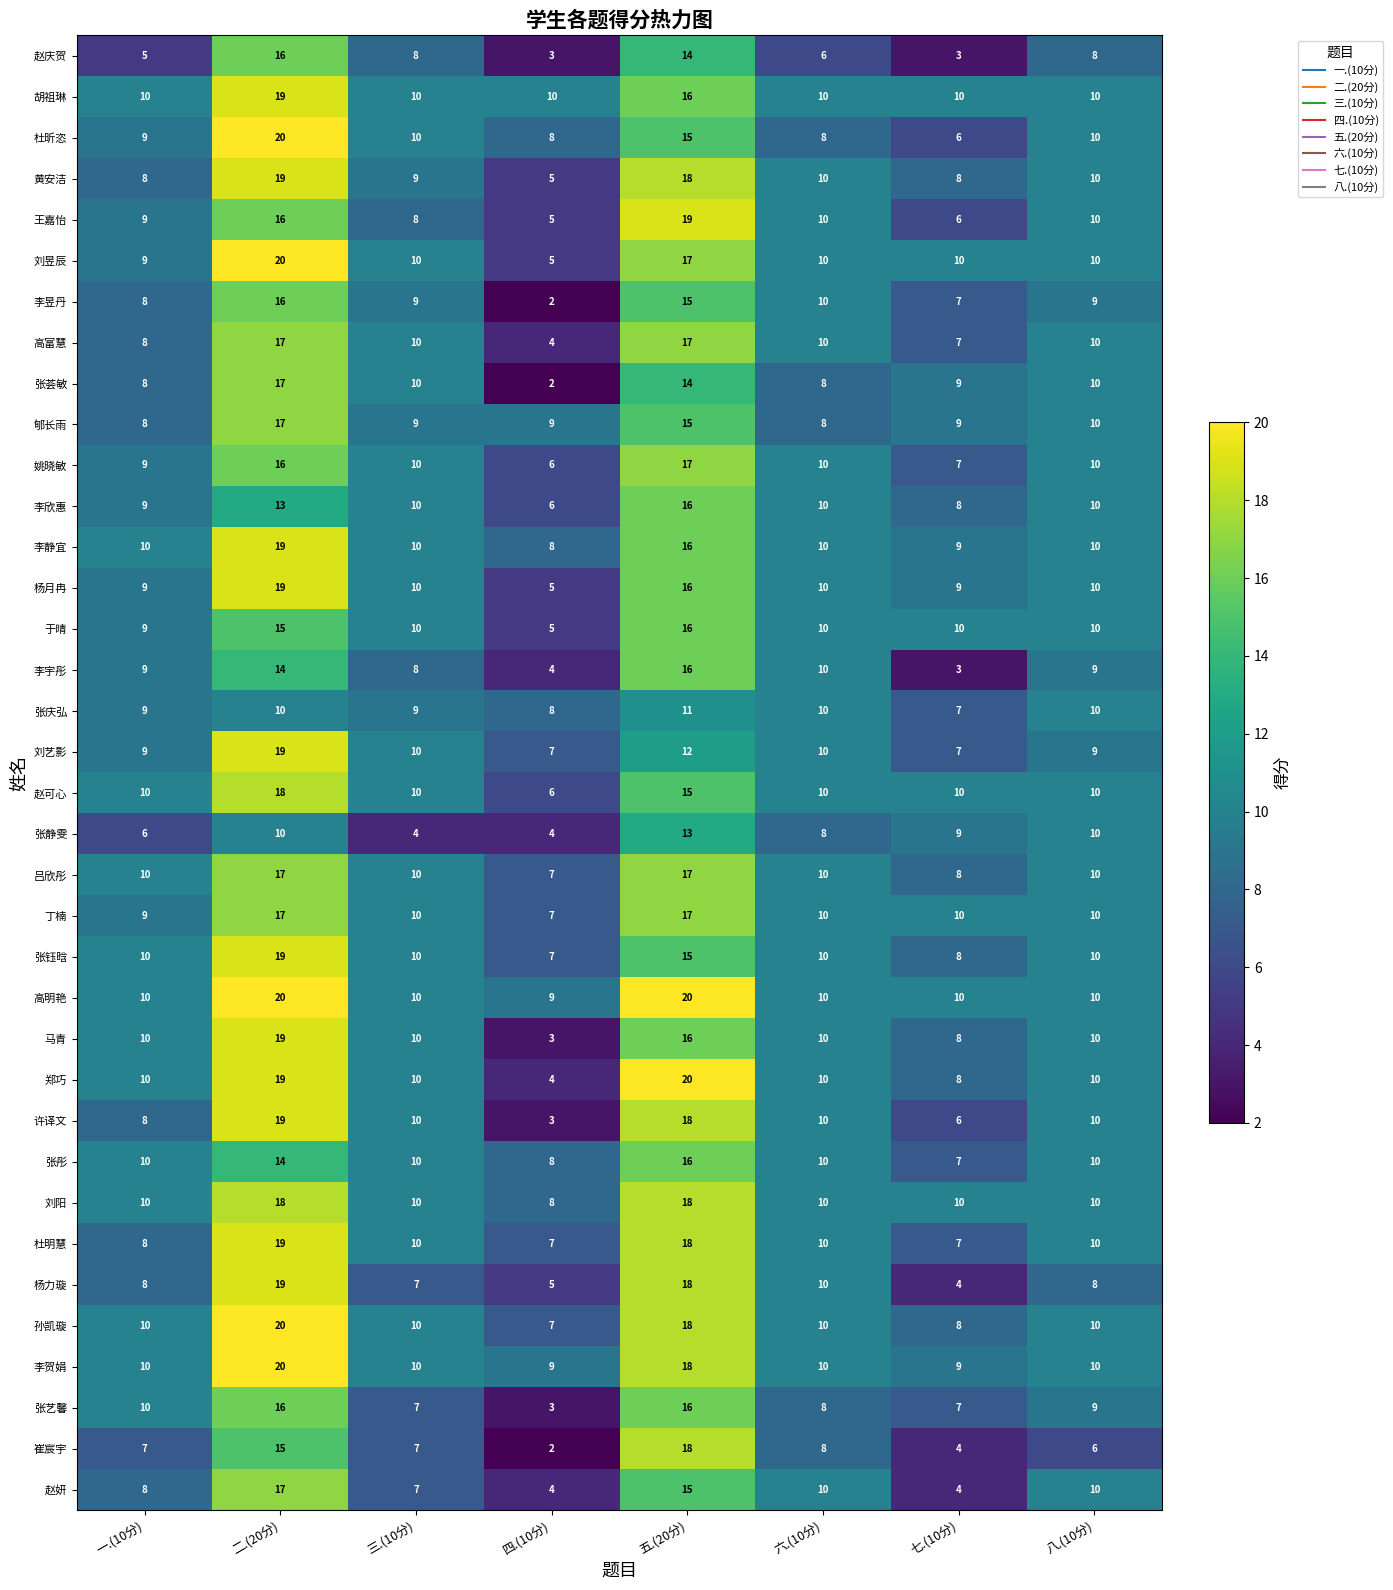

What is the spread (max minus min) of values at 七.(10分)?

7